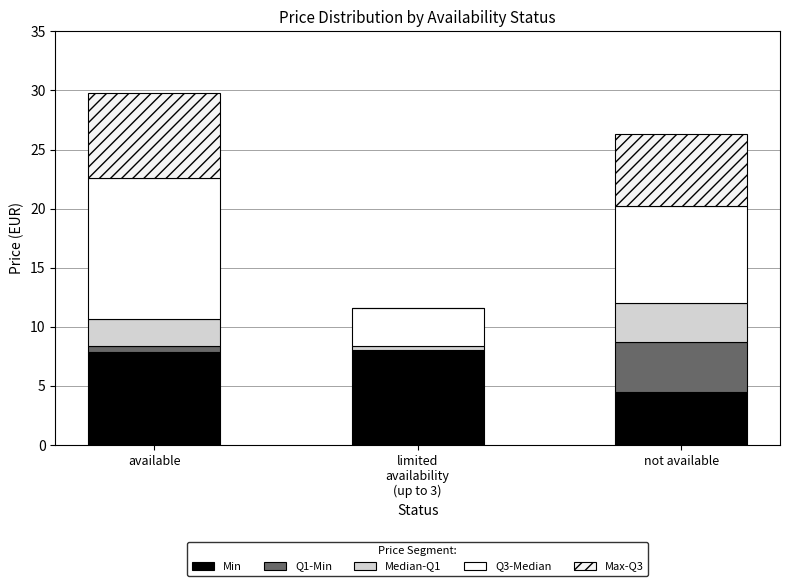

What is the label of the 2nd bar from the right?

limited
availability
(up to 3)